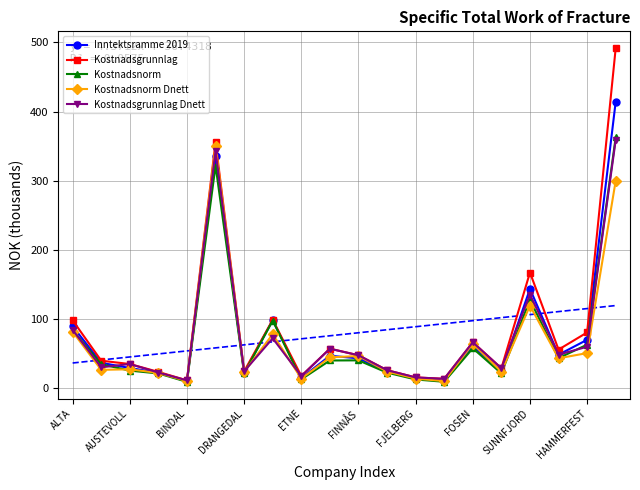

The value of Kostnadsnorm at HAMMERFEST is 39.5. True or false?

False